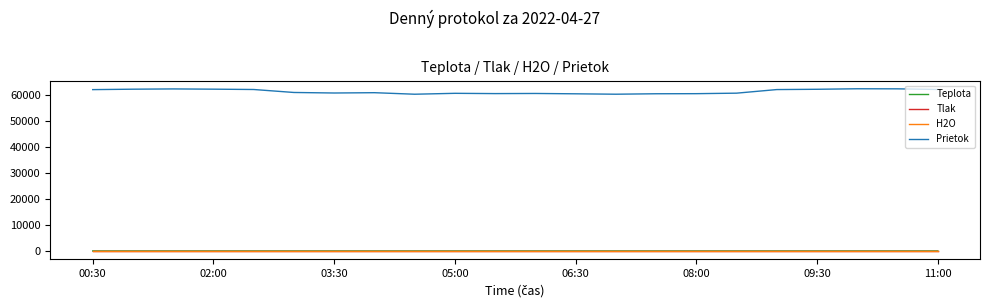

Which series has the largest total across all categories?

Prietok